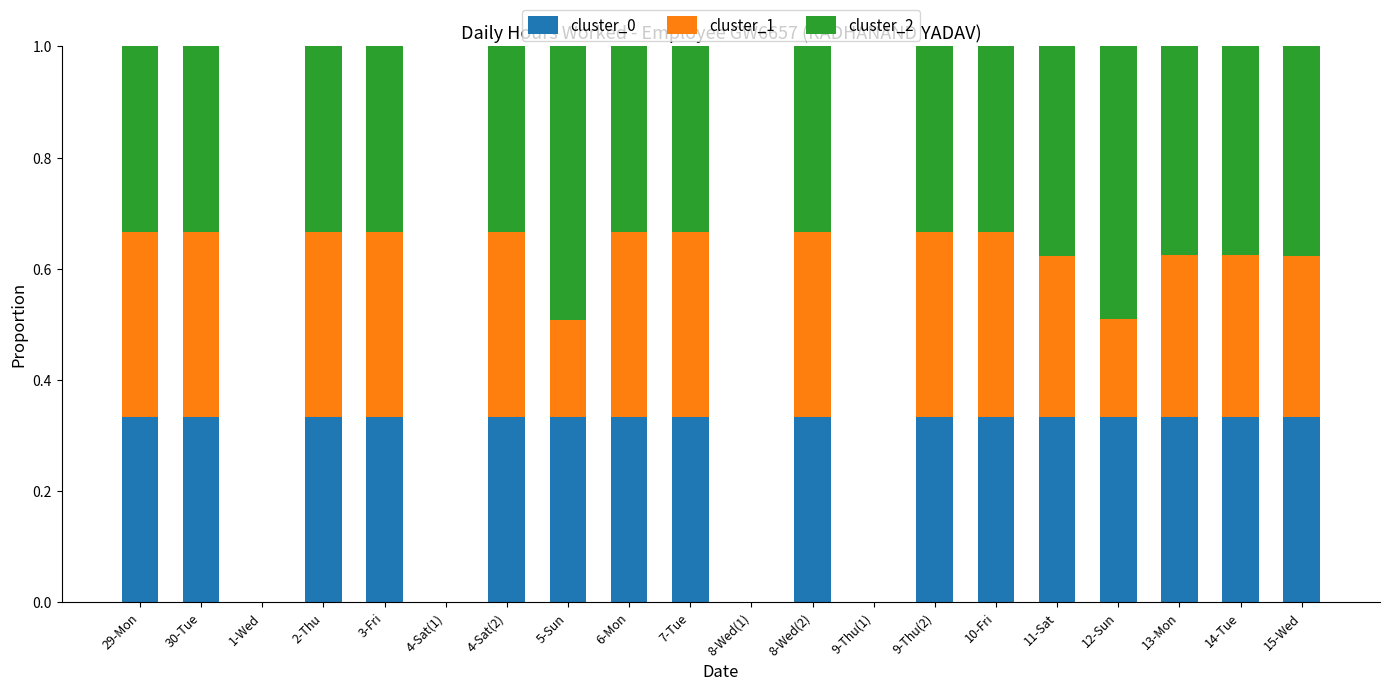

How many series are shown in this chart?

3